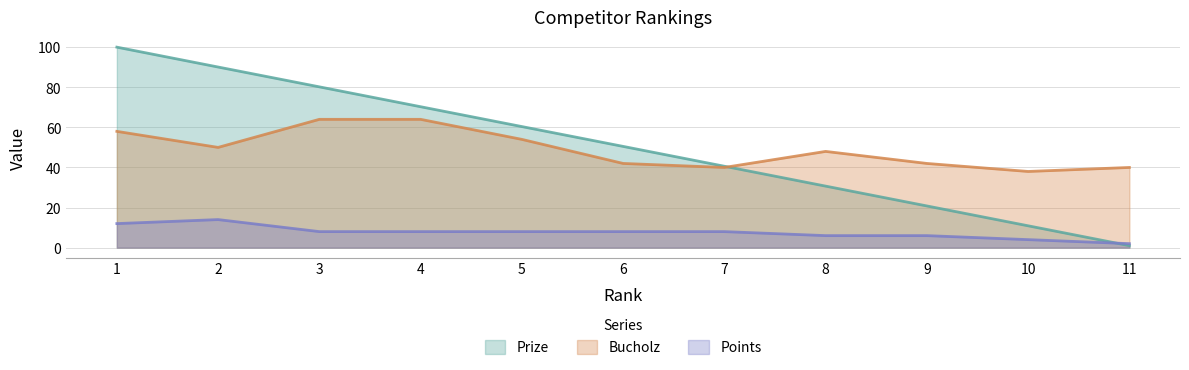

Which category has the lowest value across all series?

11